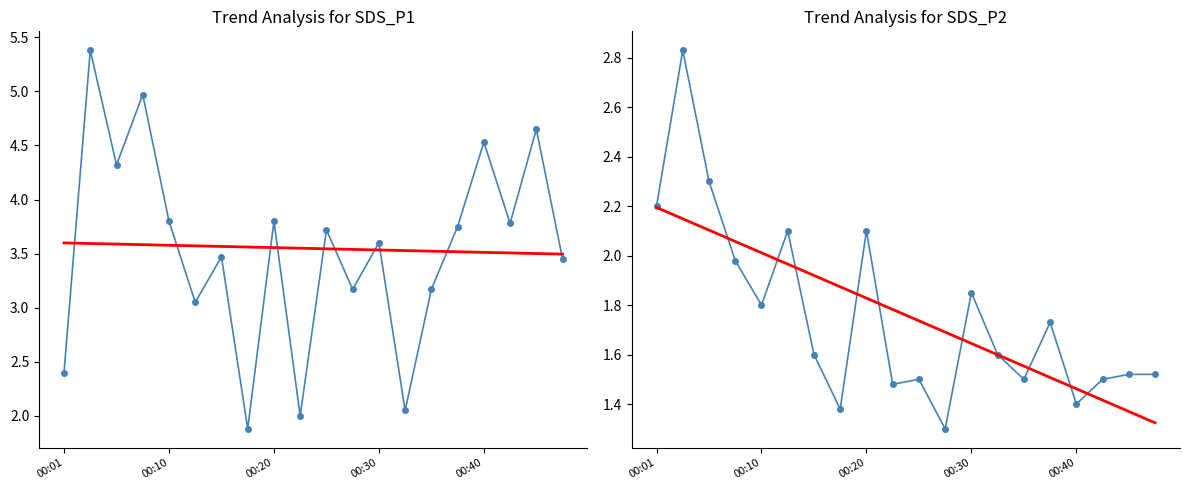

Is this an area chart (filled region under the line)?

No